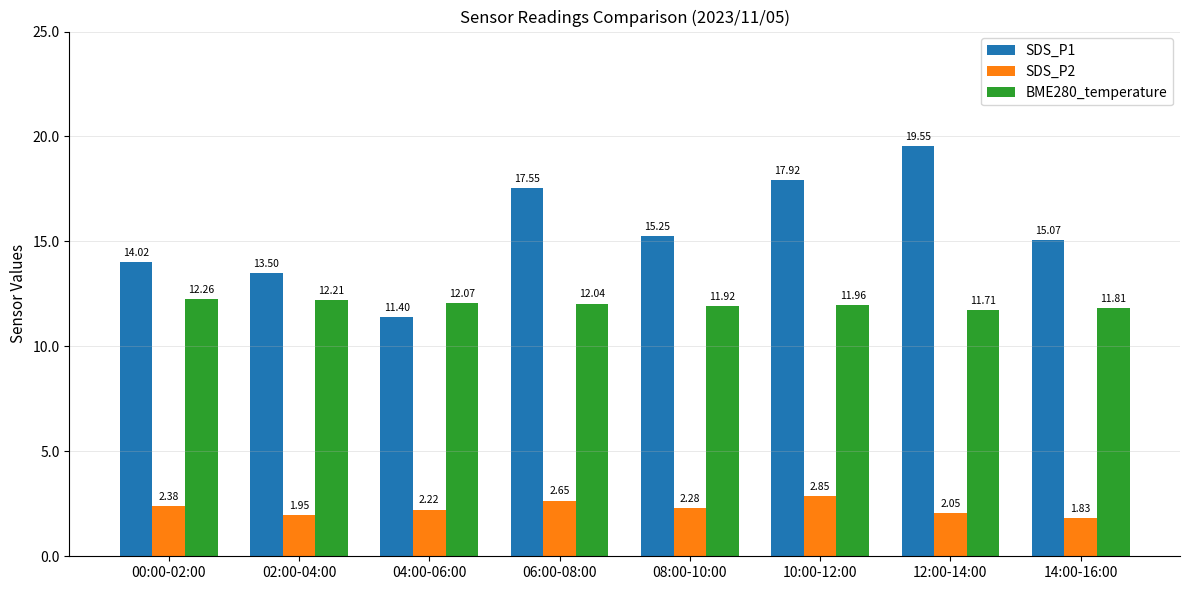

Which series changed the most between 08:00-10:00 and 12:00-14:00?

SDS_P1